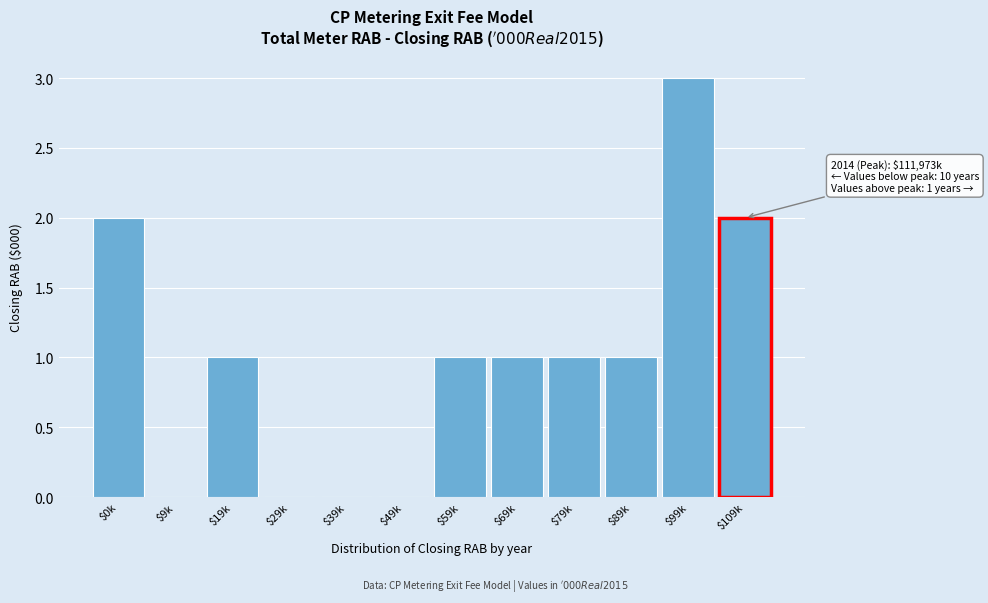

What is the greatest value displayed?

3